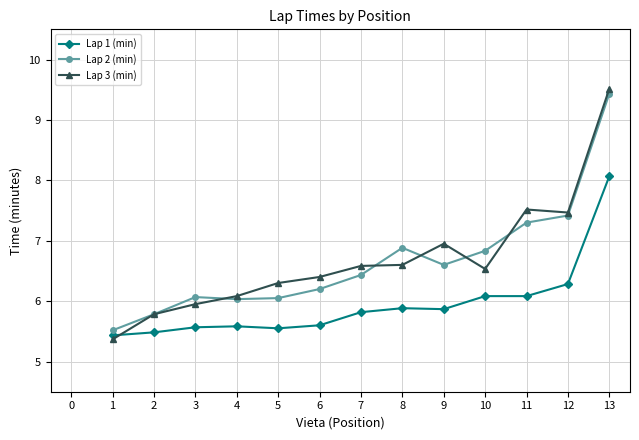

What is the highest value of the Lap 2 (min) series?

9.4